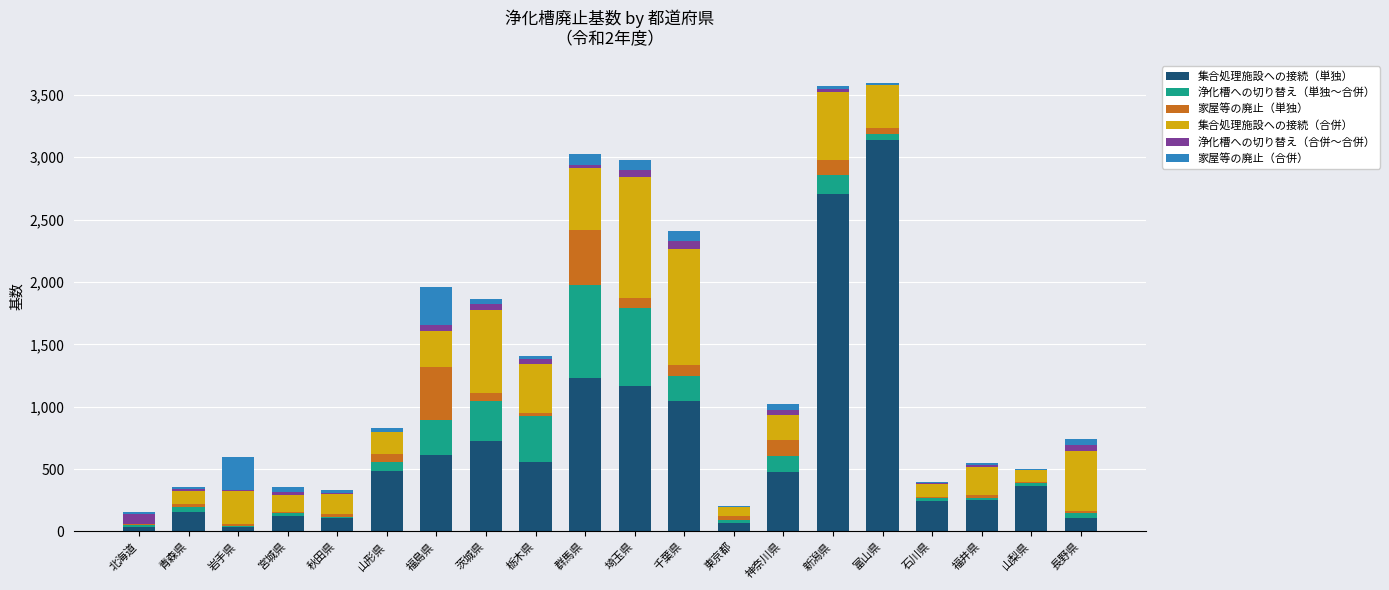

What is the maximum value for 集合処理施設への接続（単独）?

3139